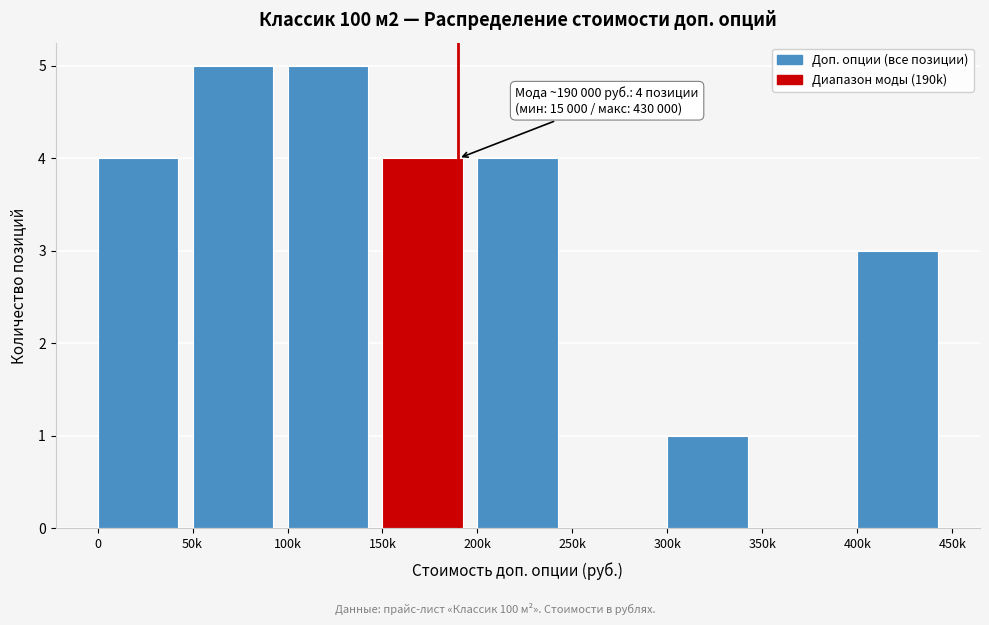

Reading left to right, transcribe all the data shown in this chart.

0=4	50k=5	100k=5	150k=4	200k=4	250k=0	300k=1	350k=0	400k=3